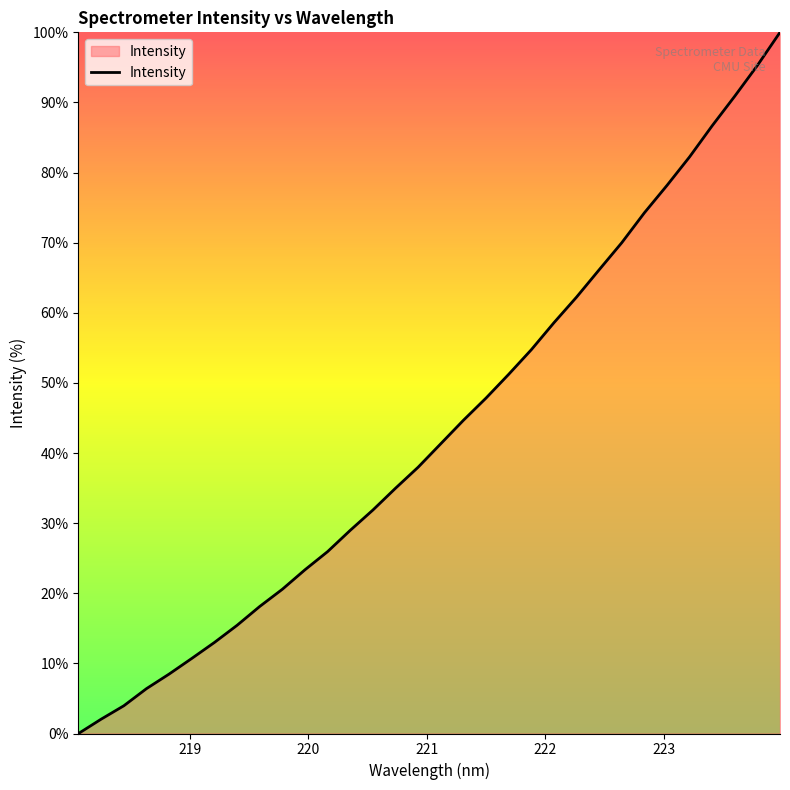

What is the difference between the maximum and minimum values?

100.0